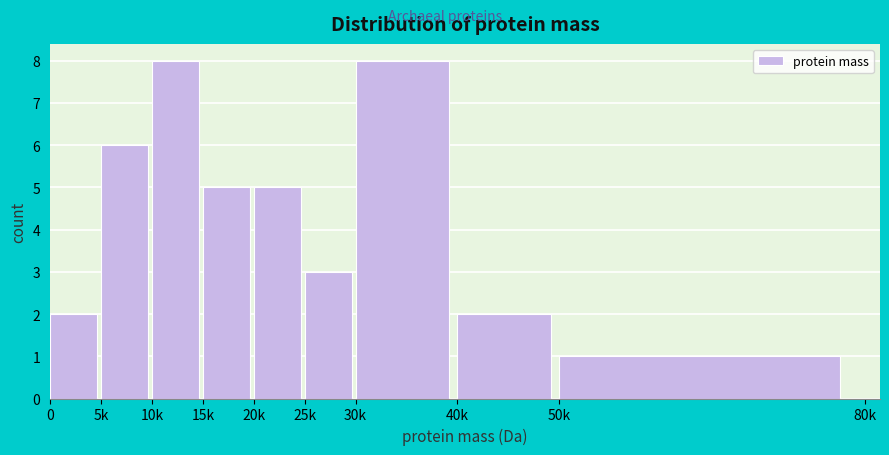

Reading left to right, transcribe all the data shown in this chart.

0=2	5k=6	10k=8	15k=5	20k=5	25k=3	30k=8	40k=2	50k=1